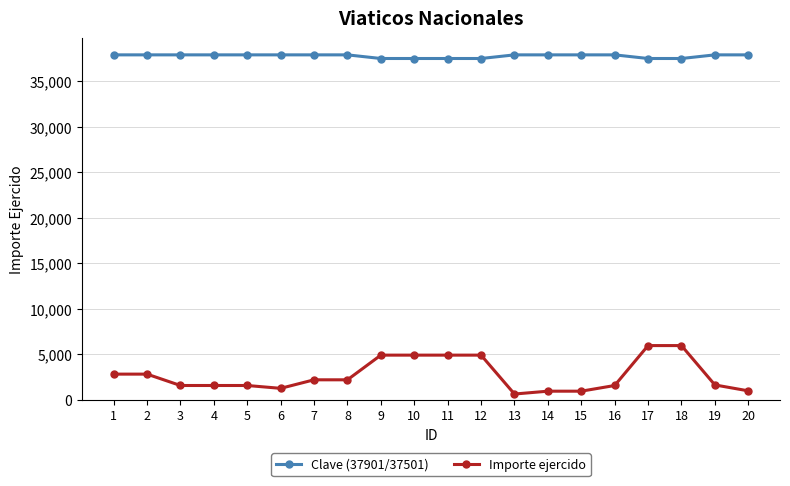

At how many categories does at least one series exceed 37087?

20